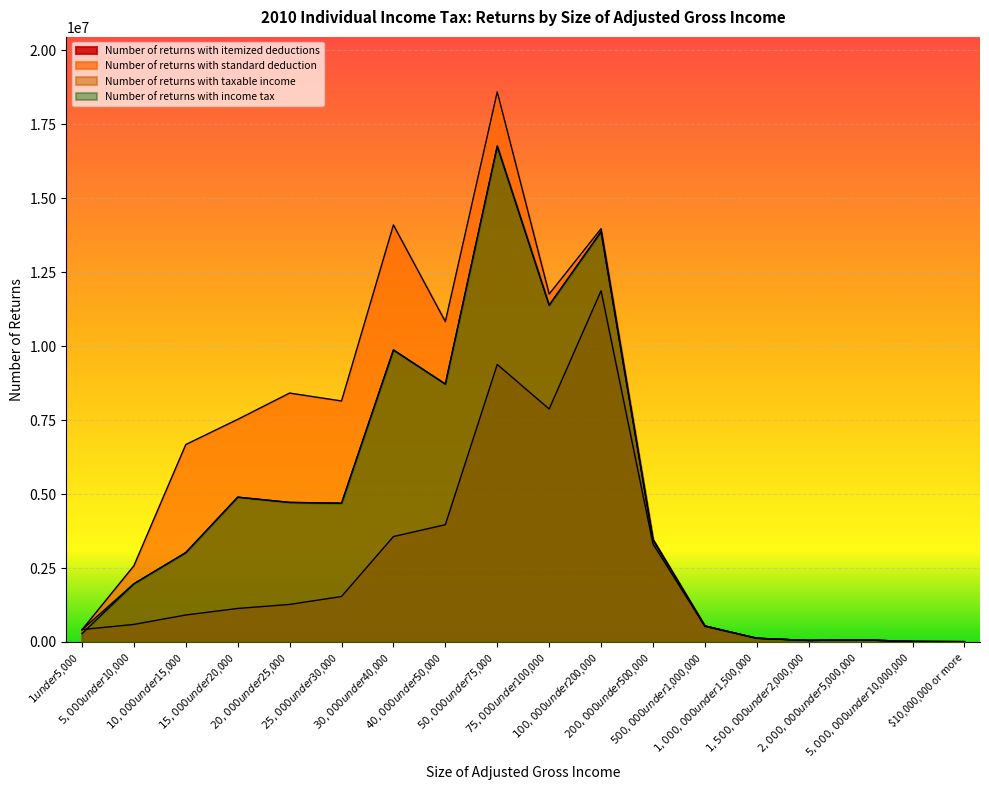

What are all the series names shown in the legend?

Number of returns with itemized deductions, Number of returns with standard deduction, Number of returns with taxable income, Number of returns with income tax